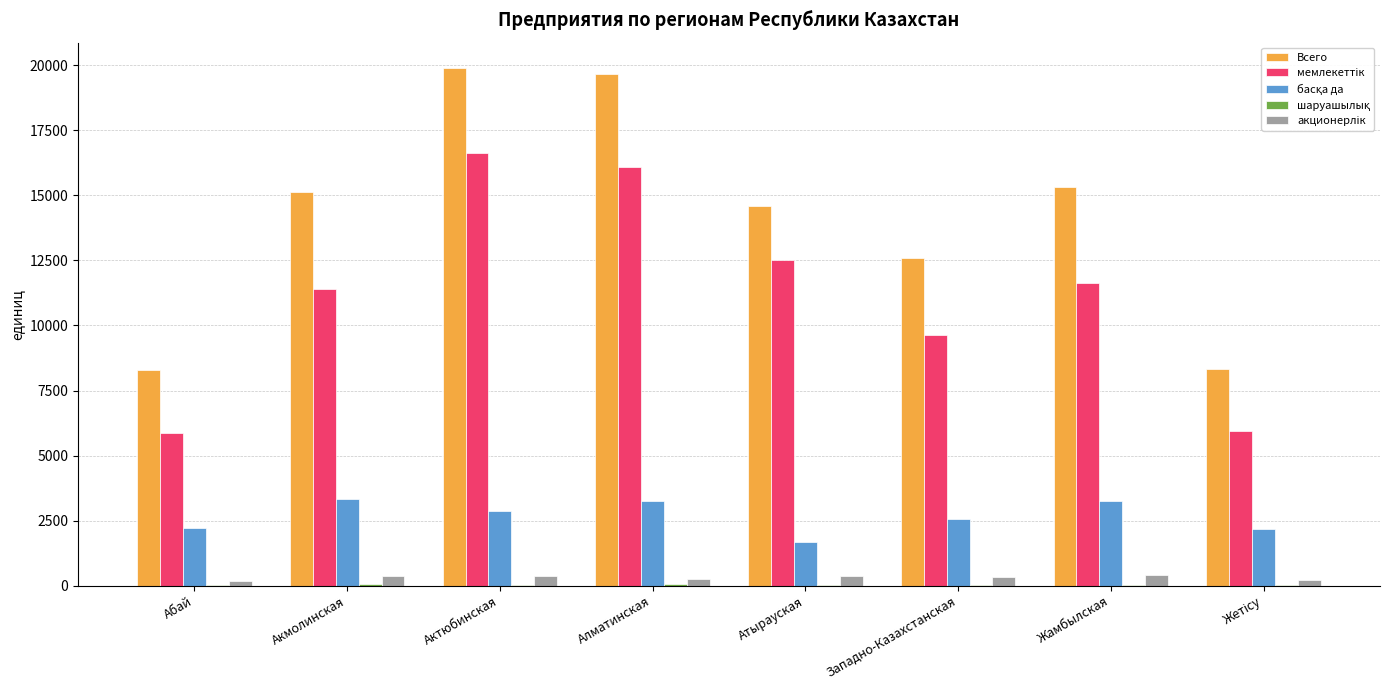

The value of Всего at Западно-Казахстанская is 12586. True or false?

True